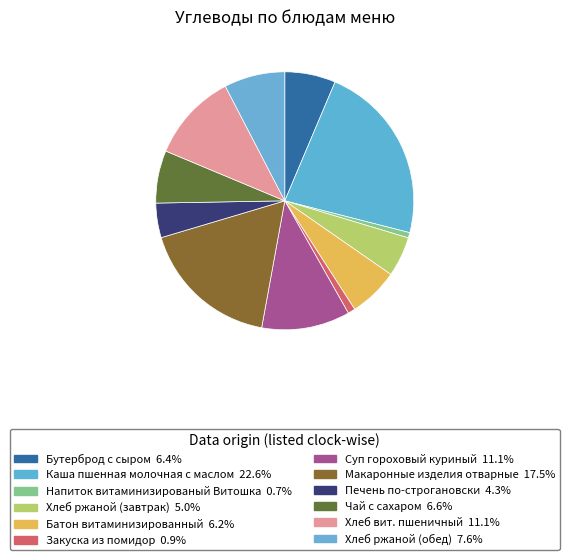

Combined, what portion of the pie is Хлеб ржаной (обед) and Батон витаминизированный?

13.8%